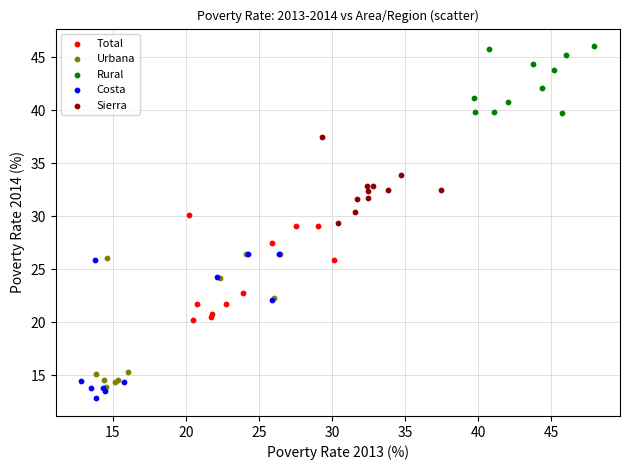

Which series has the largest Y range (max minus min)?

Costa